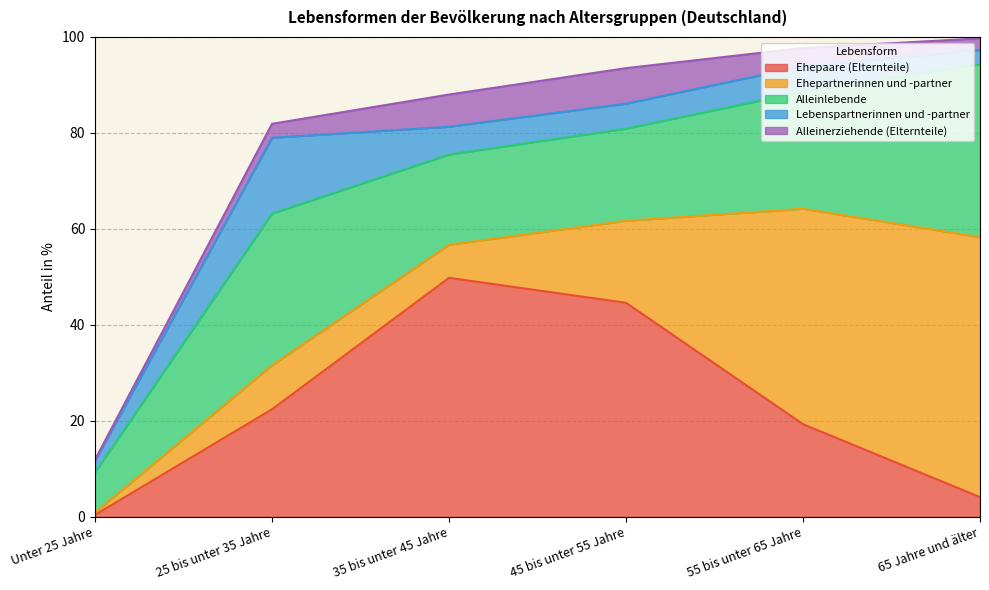

At which category is the sum across all series the highest?

65 Jahre und älter